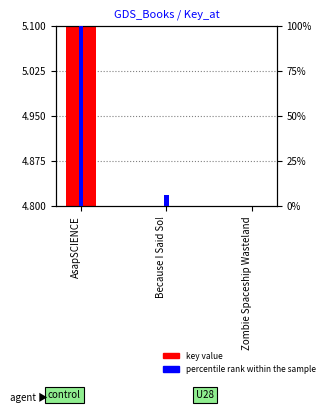

Between AsapSCIENCE and Zombie Spaceship Wasteland, which series saw the biggest shift?

percentile rank within the sample